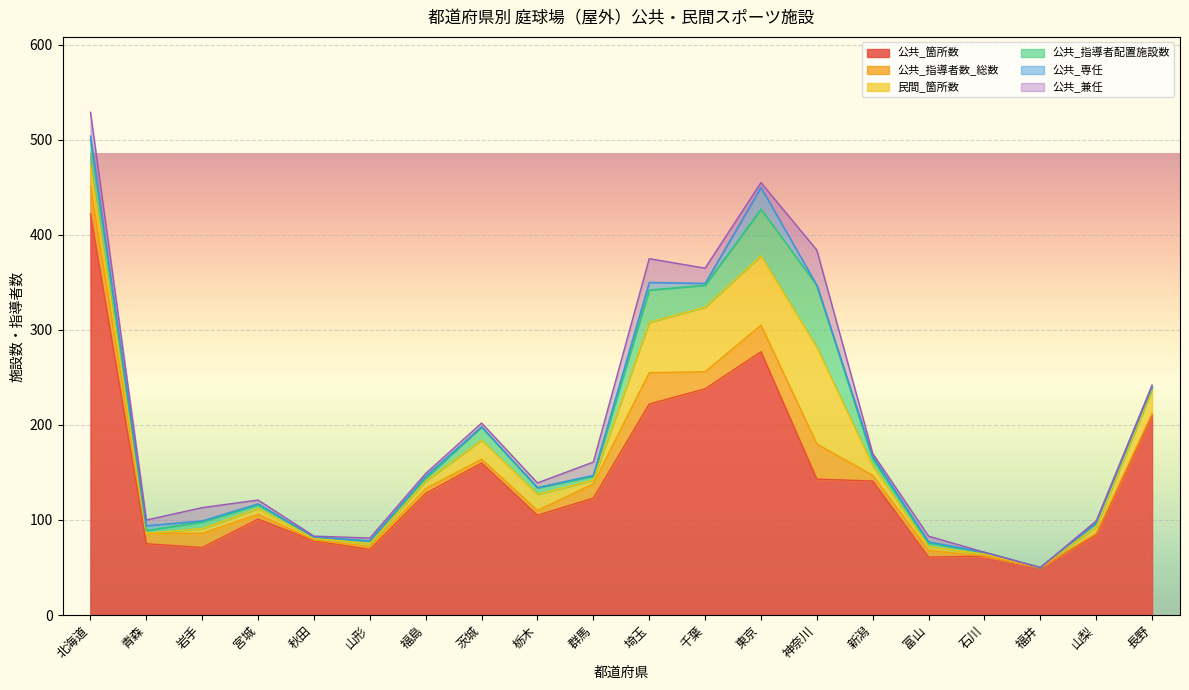

What is the sum of the 民間_箇所数 values at 東京 and 福島?

81